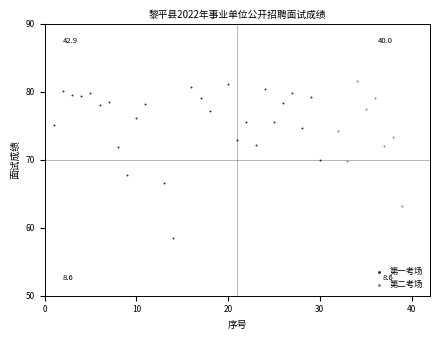

Which series reaches the maximum Y coordinate?

第二考场